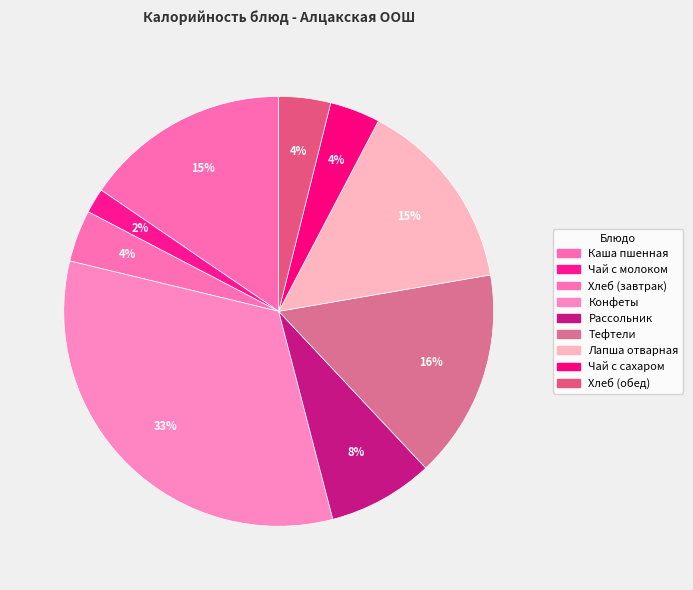

To the nearest percent, what is the difference between the Чай с сахаром and Каша пшенная slice percentages?

12%